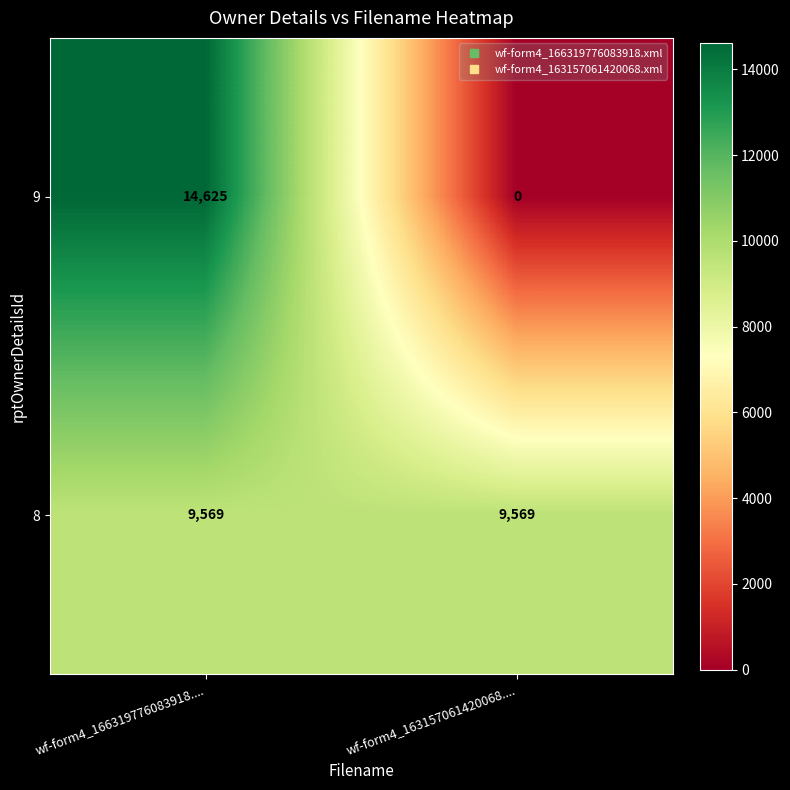

True or false: 8 has a value of 4945 at wf-form4_163157061420068.....

False